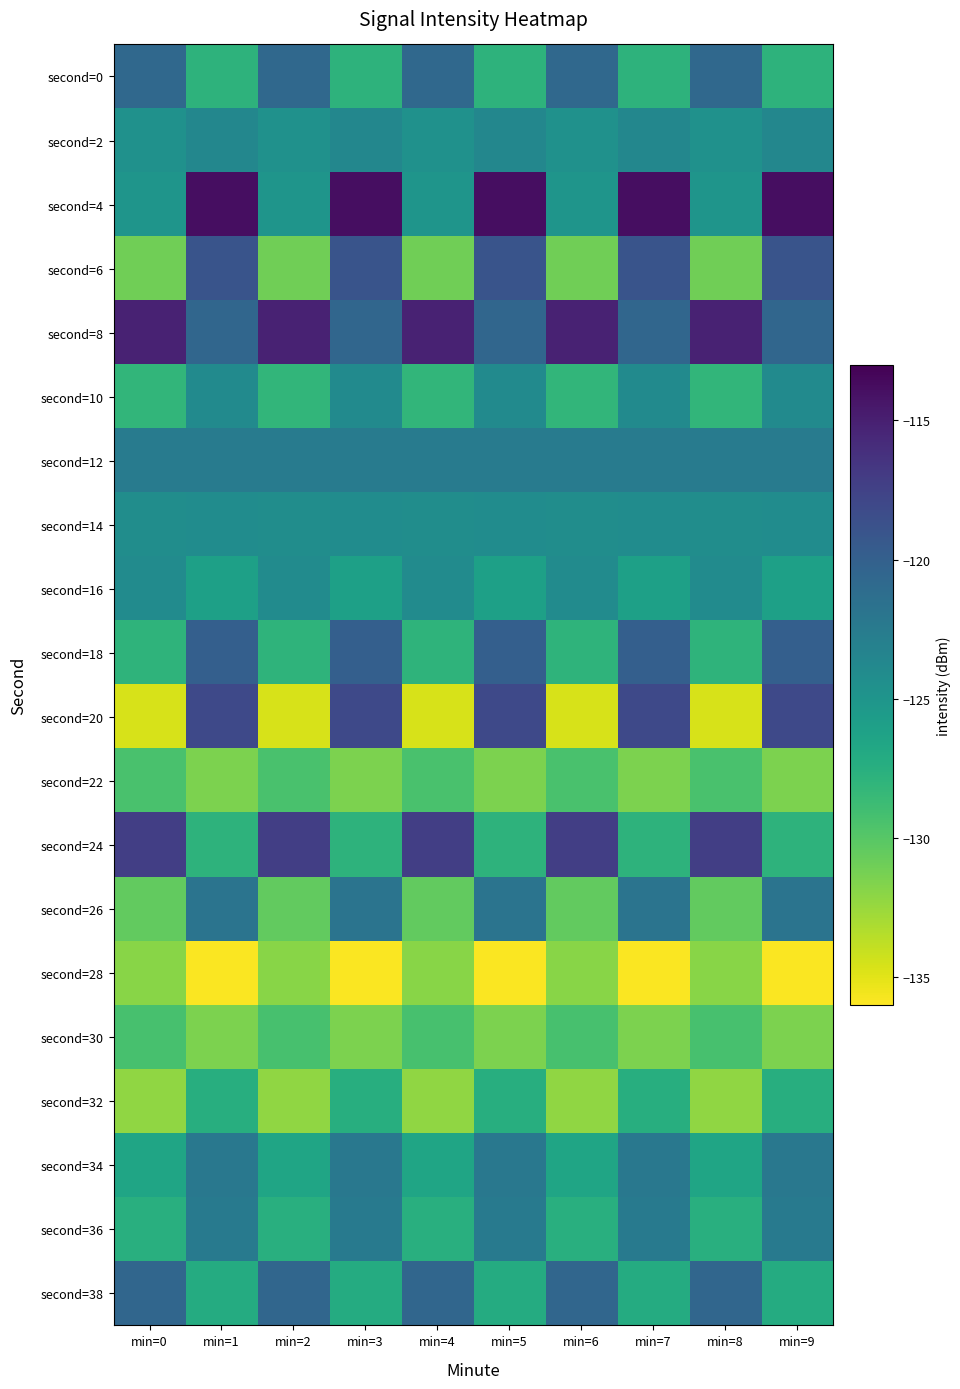

Which category has the highest value across all series?

min=1